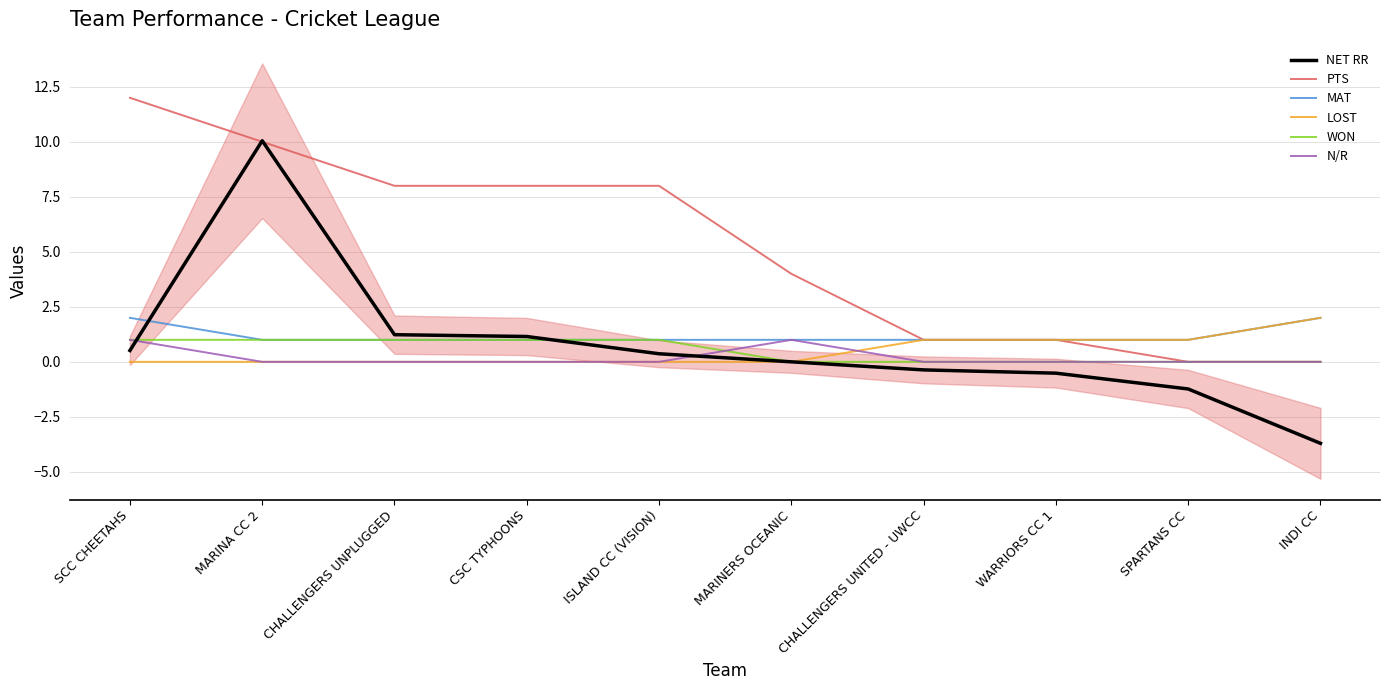

Reading left to right, list all the values displayed in this chart.

NET RR: 0.5	10.0	1.2	1.2	0.4	0.0	-0.4	-0.5	-1.2	-3.7
PTS: 12.0	10.0	8.0	8.0	8.0	4.0	1.0	1.0	0.0	0.0
MAT: 2.0	1.0	1.0	1.0	1.0	1.0	1.0	1.0	1.0	2.0
LOST: 0.0	0.0	0.0	0.0	0.0	0.0	1.0	1.0	1.0	2.0
WON: 1.0	1.0	1.0	1.0	1.0	0.0	0.0	0.0	0.0	0.0
N/R: 1.0	0.0	0.0	0.0	0.0	1.0	0.0	0.0	0.0	0.0